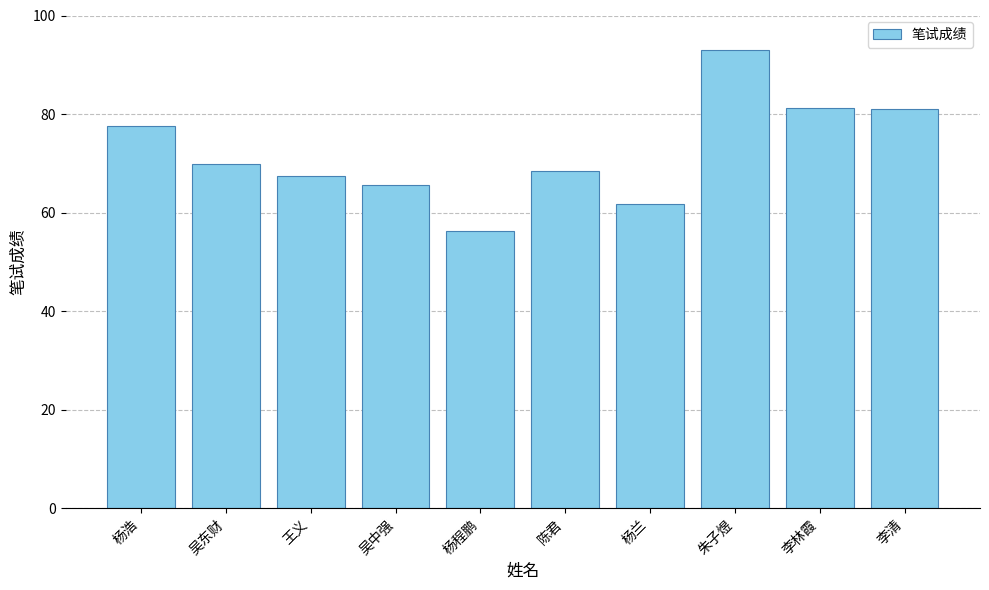

Which has a higher value, 陈君 or 朱子煜?

朱子煜